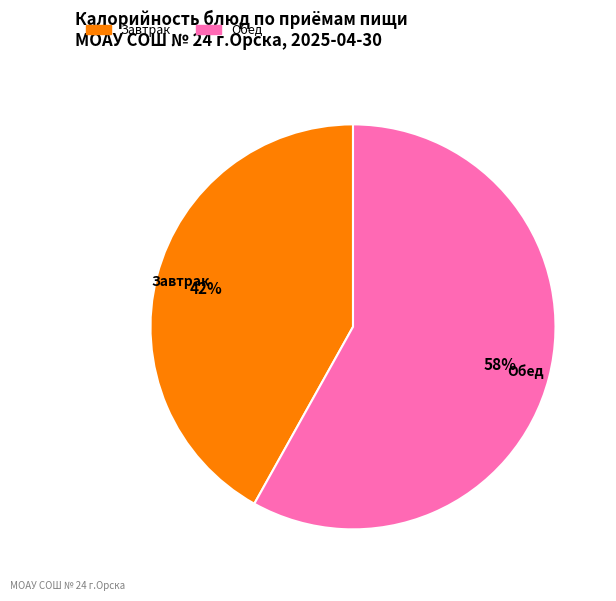

To the nearest percent, what is the difference between the largest and smallest slice percentages?

16%